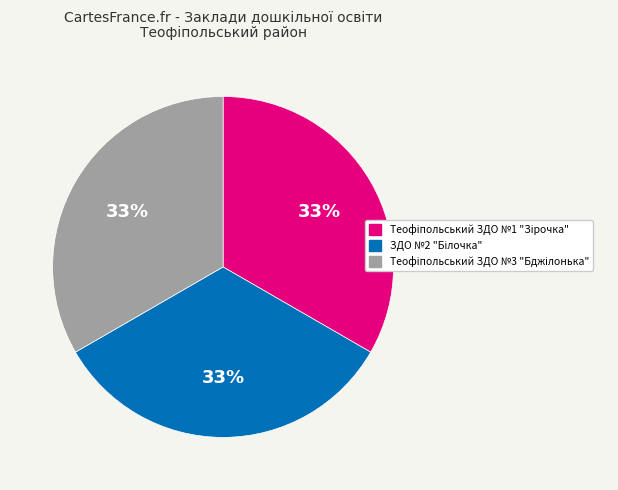

Is there a majority slice in this chart?

No